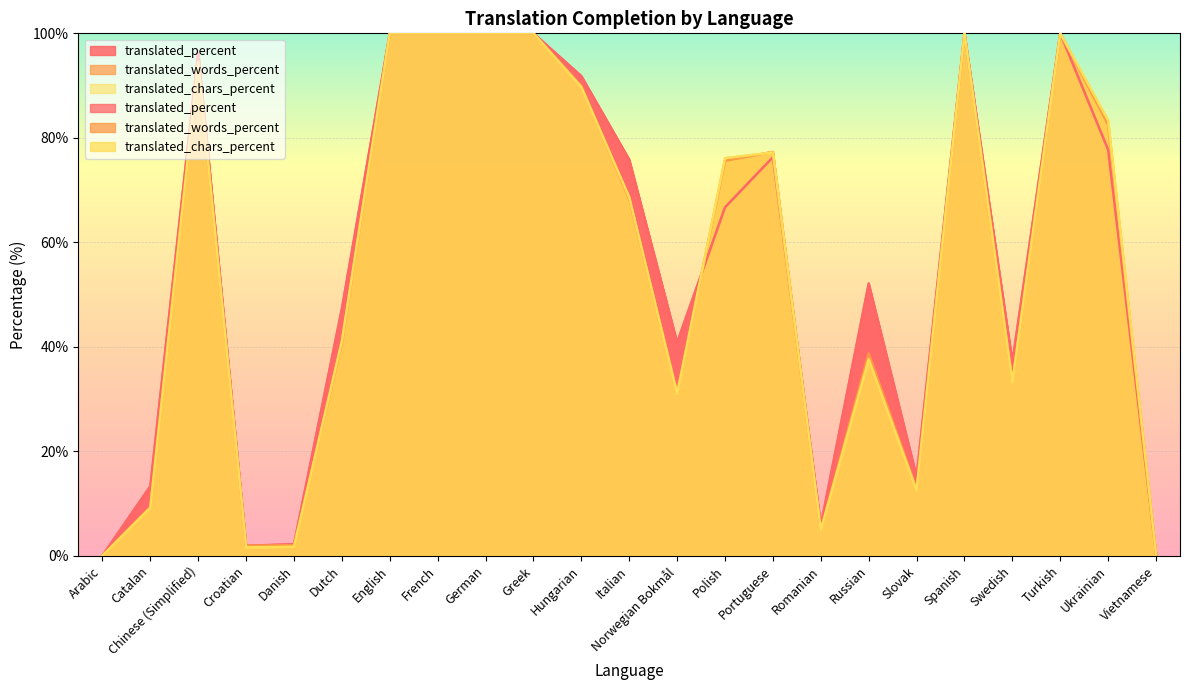

What is the difference between the second highest and minimum values in the translated_percent series?

100.0